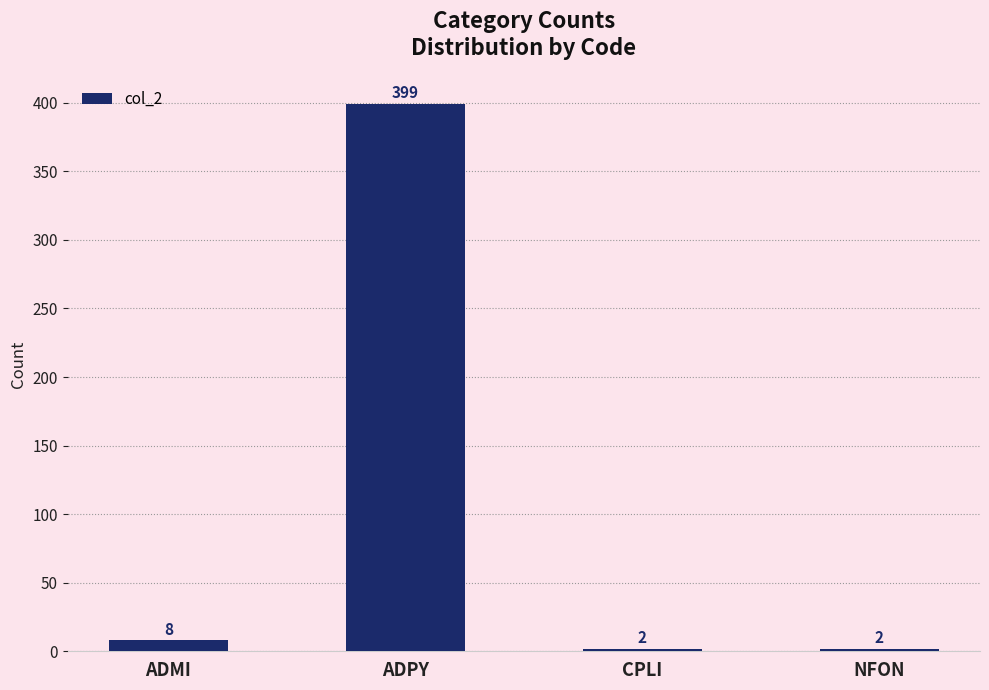

How many values are below 8?

2